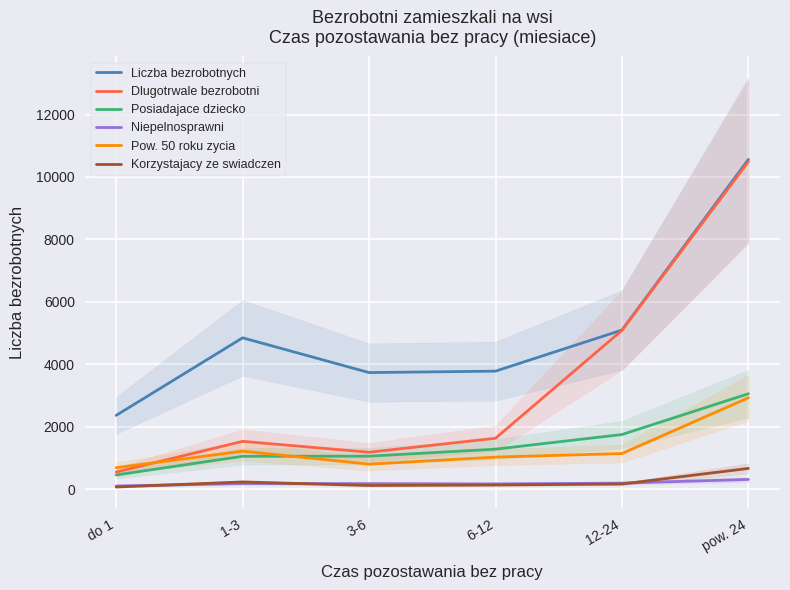

What value does the Posiadajace dziecko series have at 6-12, to the nearest 100?

1300